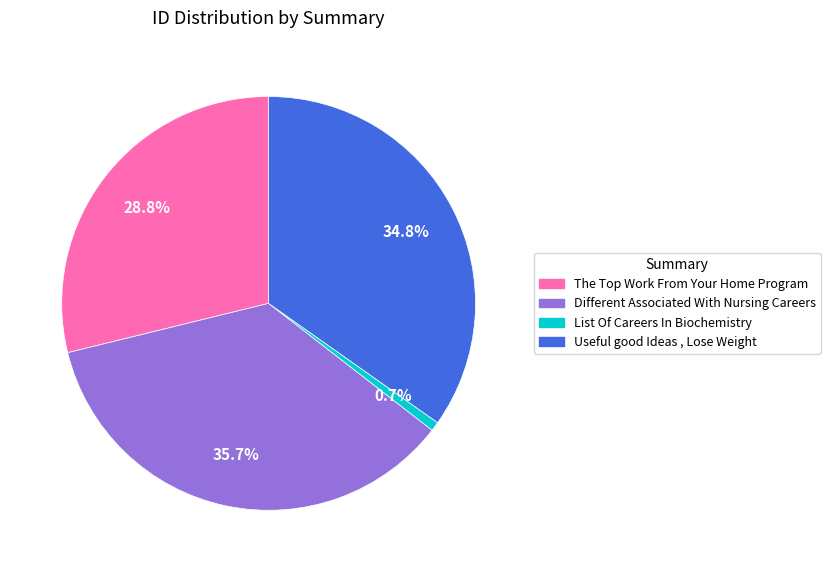

What is the largest slice in the pie chart?

Different Associated With Nursing Careers